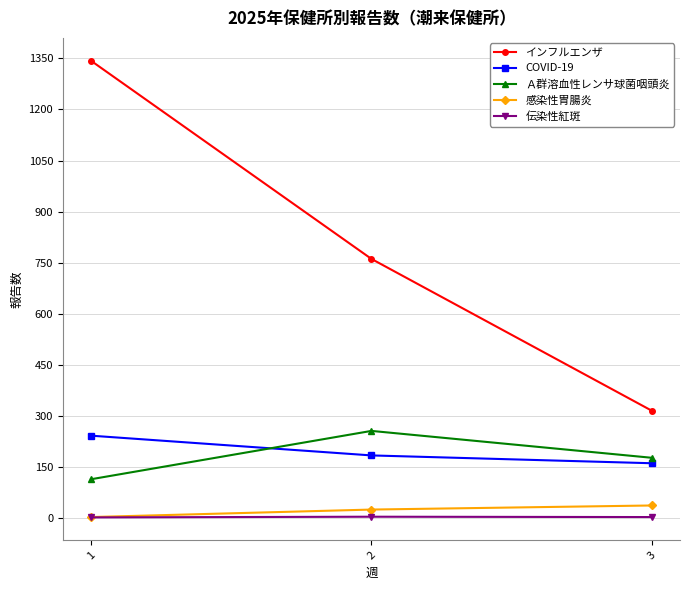

What is the value of the 感染性胃腸炎 point at the 2nd from the left?

25